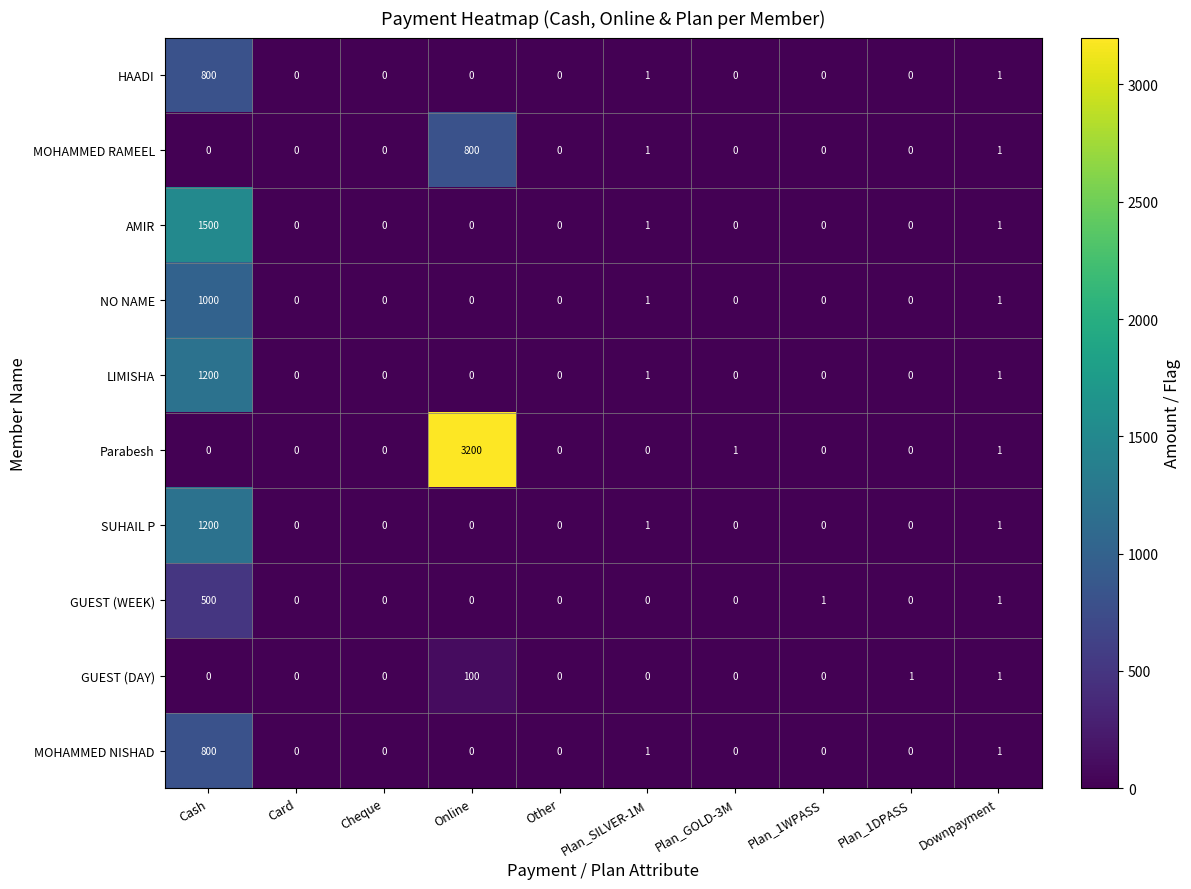

At how many categories does at least one series exceed 2254?

1